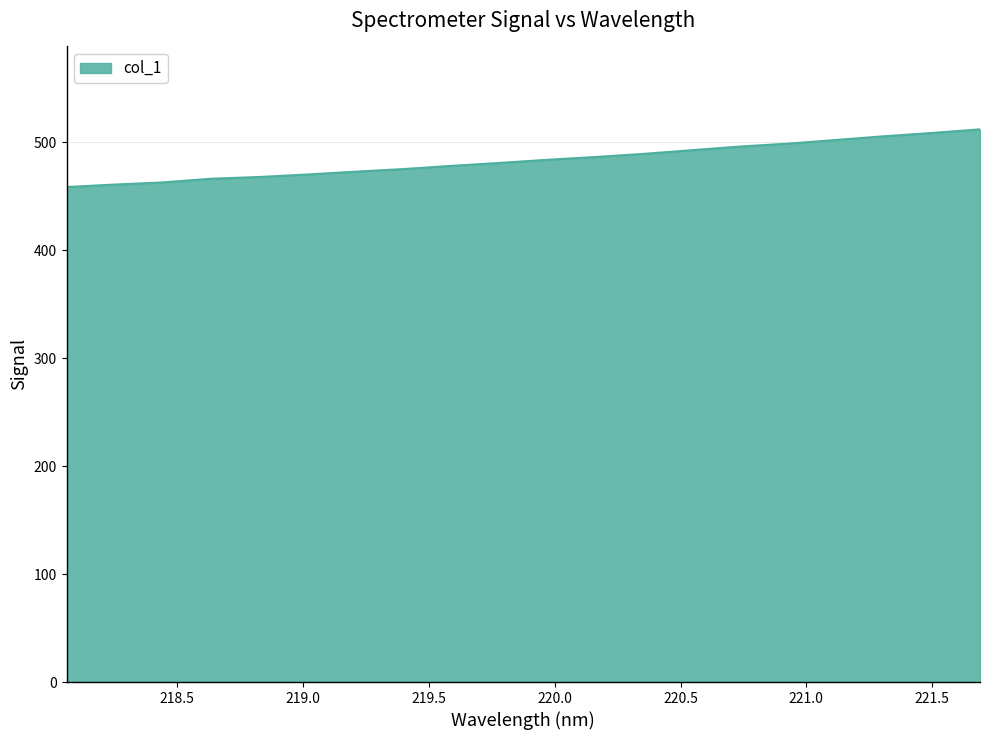

What is the maximum value shown in the chart?

512.0